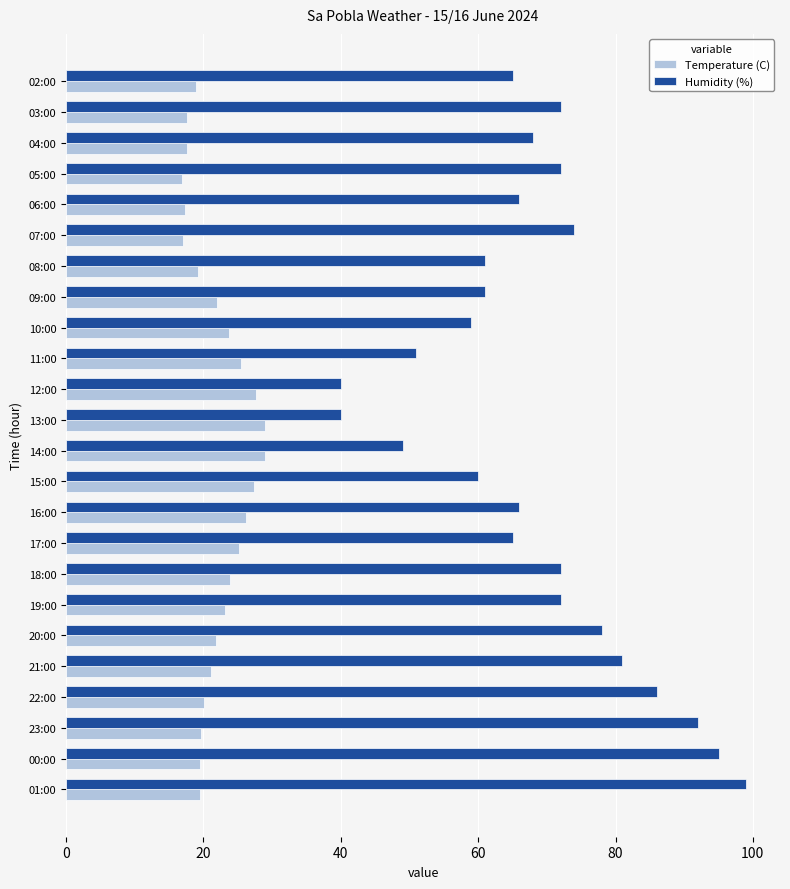

Which series has the largest range (max minus min)?

Humidity (%)